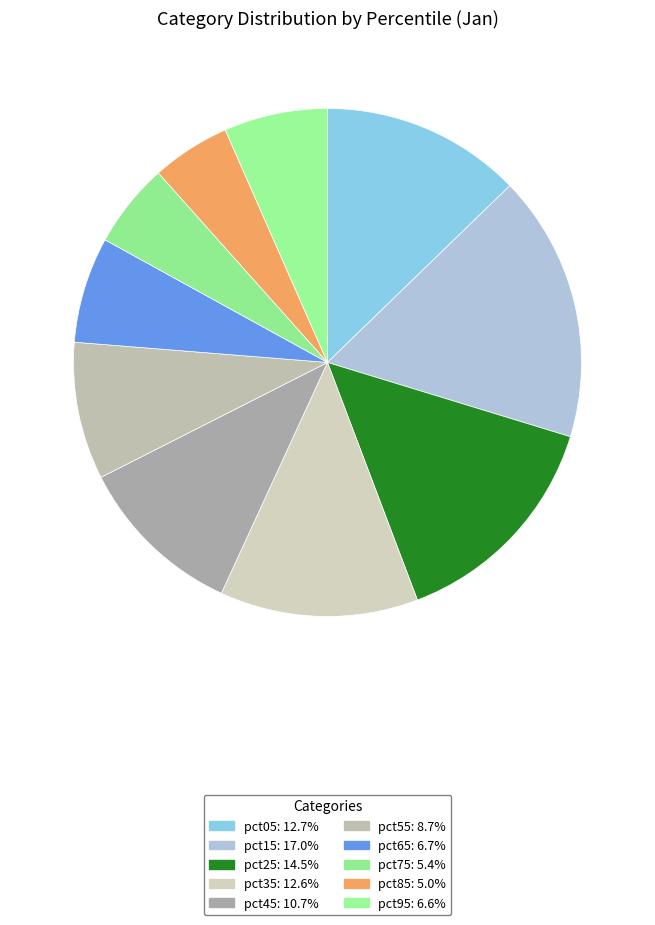

To the nearest percent, what is the difference between the largest and smallest slice percentages?

12%